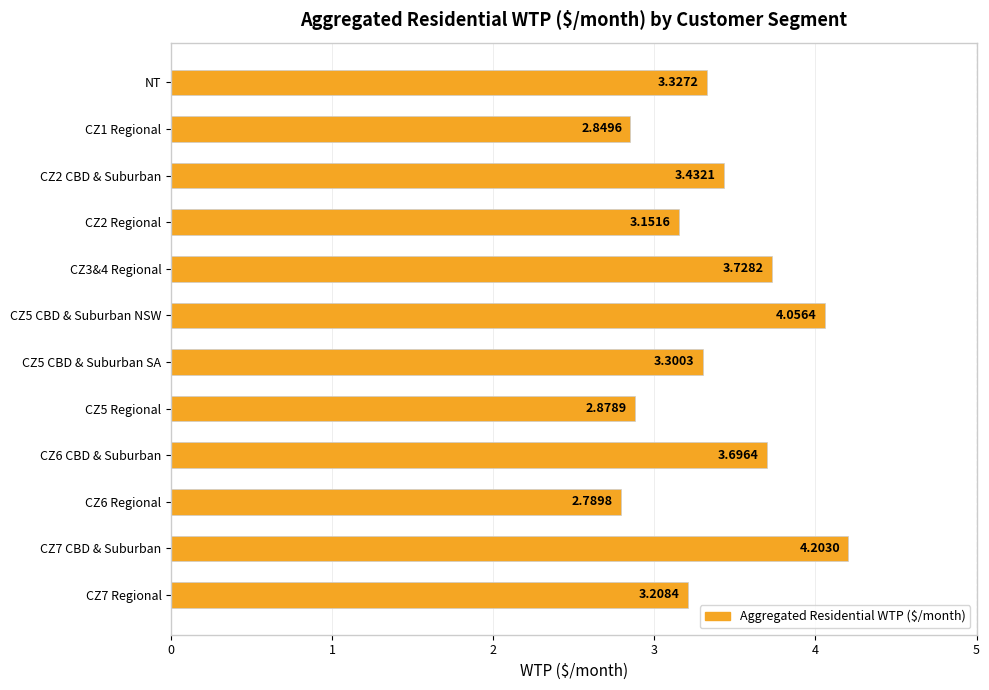

List the labels in order of value, largest first.

CZ7 CBD & Suburban, CZ5 CBD & Suburban NSW, CZ3&4 Regional, CZ6 CBD & Suburban, CZ2 CBD & Suburban, NT, CZ5 CBD & Suburban SA, CZ7 Regional, CZ2 Regional, CZ5 Regional, CZ1 Regional, CZ6 Regional